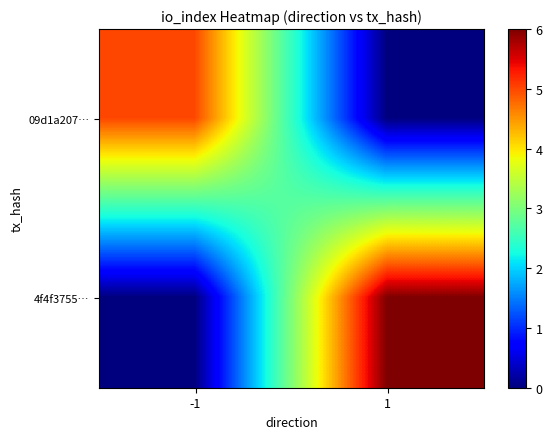

Which has a higher value, -1 or 1?

-1